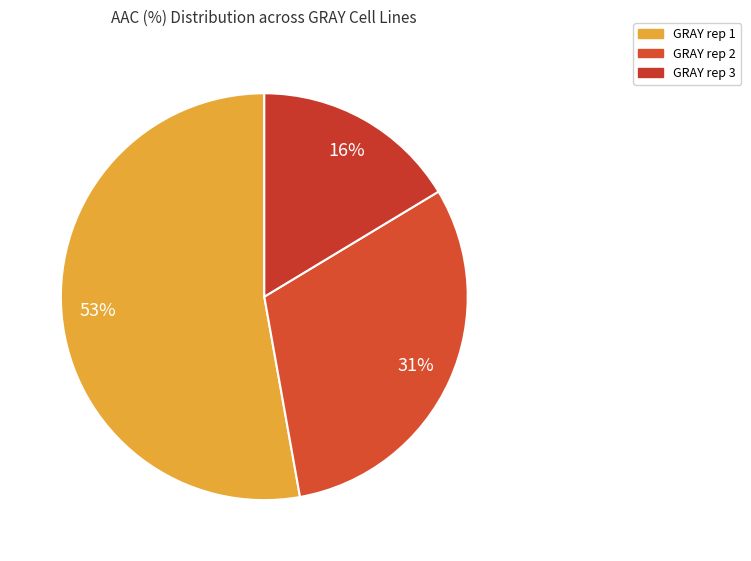

Rank the categories by value from highest to lowest.

GRAY rep 1, GRAY rep 2, GRAY rep 3